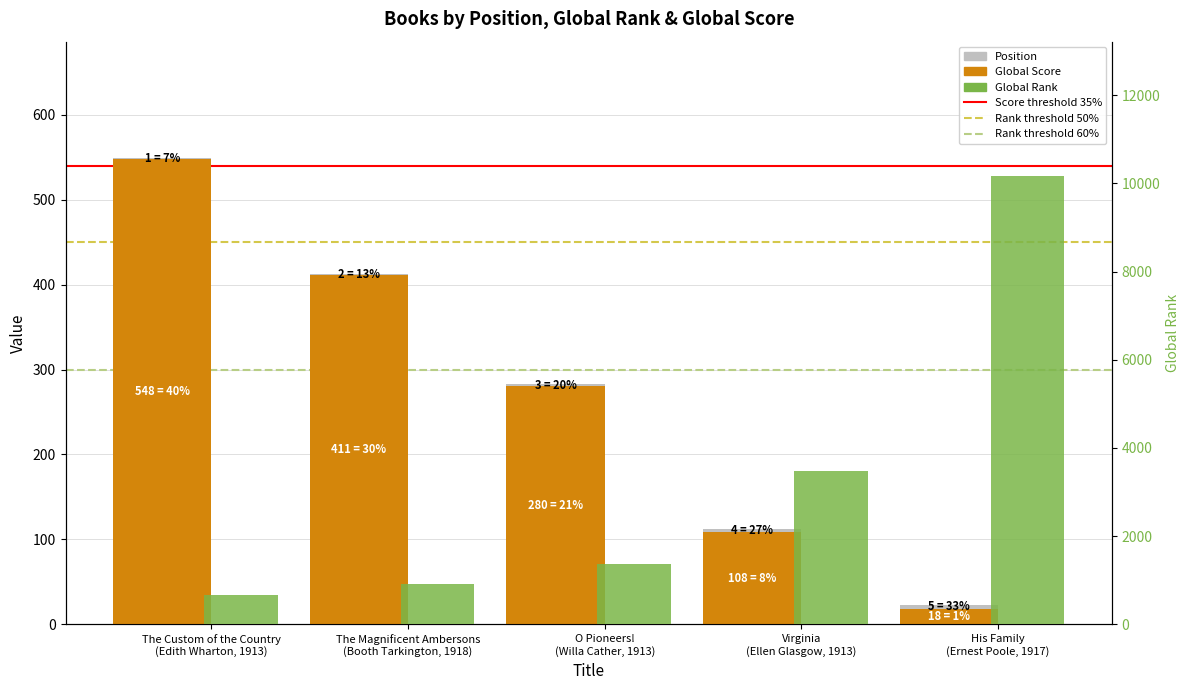

What is the label of the 2nd bar from the left?

The Magnificent Ambersons
(Booth Tarkington, 1918)